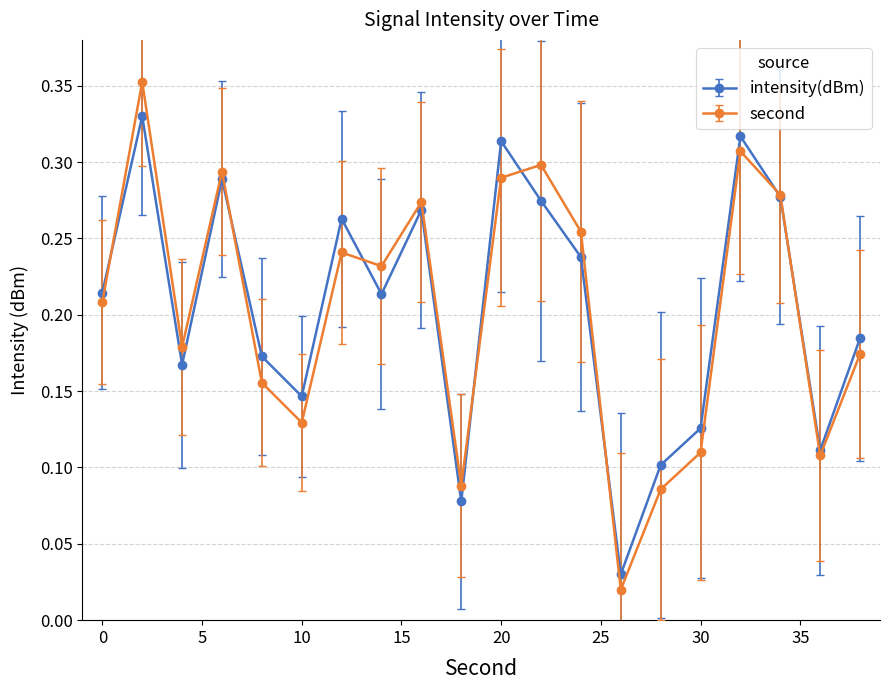

Which series has the largest range (max minus min)?

second